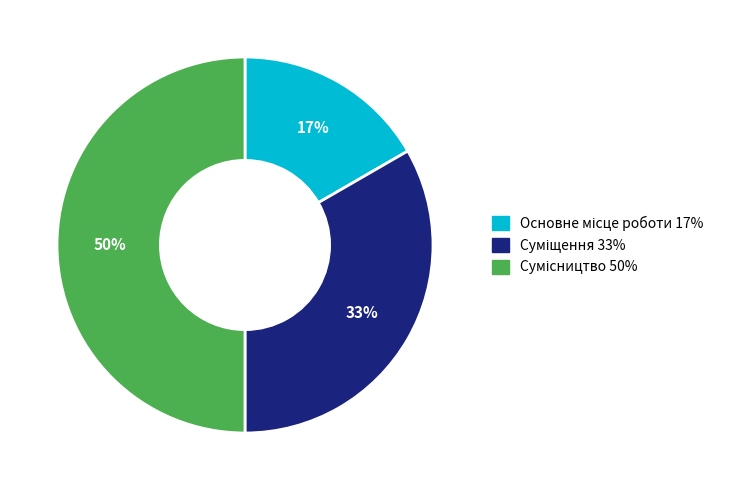

To the nearest percent, what is the difference between the largest and smallest slice percentages?

33%